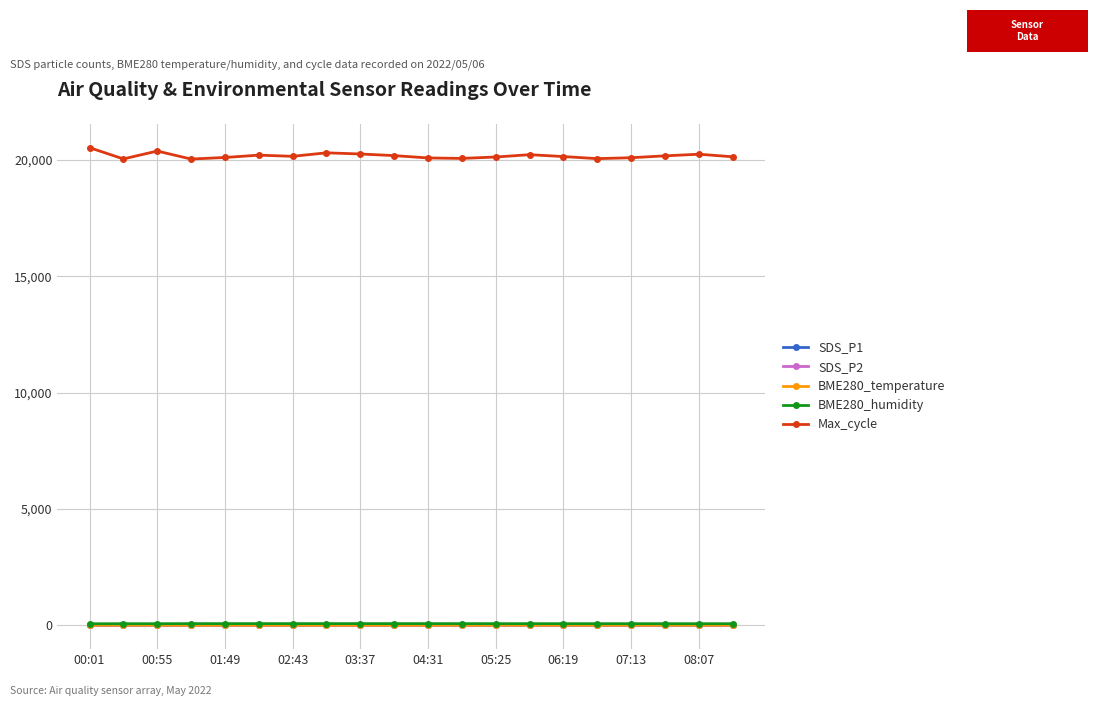

Which series has the largest total across all categories?

Max_cycle